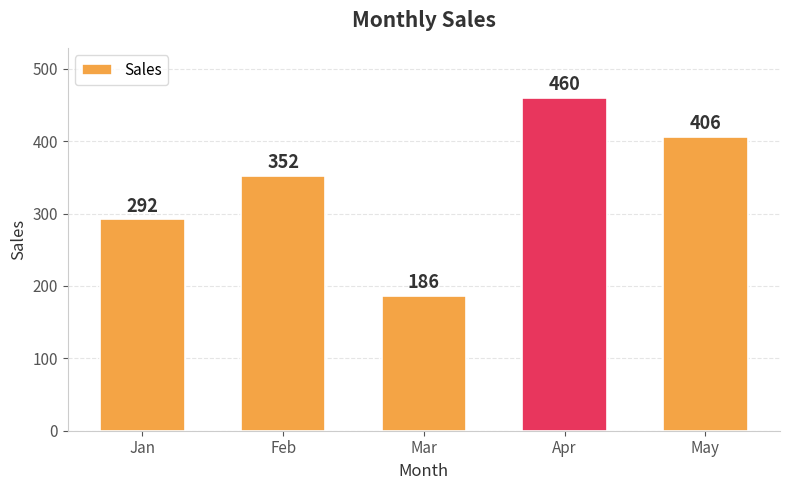

The value at May is 406. True or false?

True